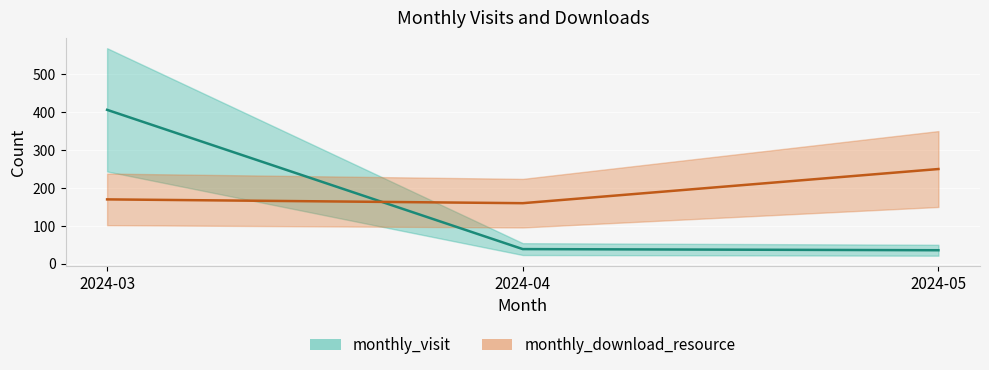

What is the average value of the monthly_visit series?

160